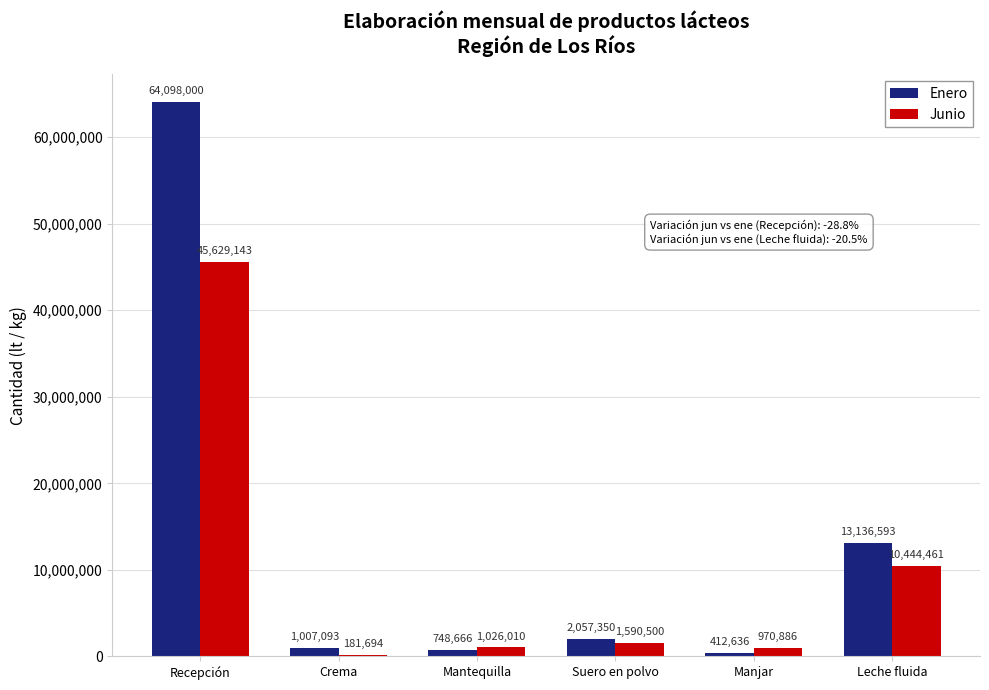

Where is Junio nearest to the value 22905418?

Leche fluida